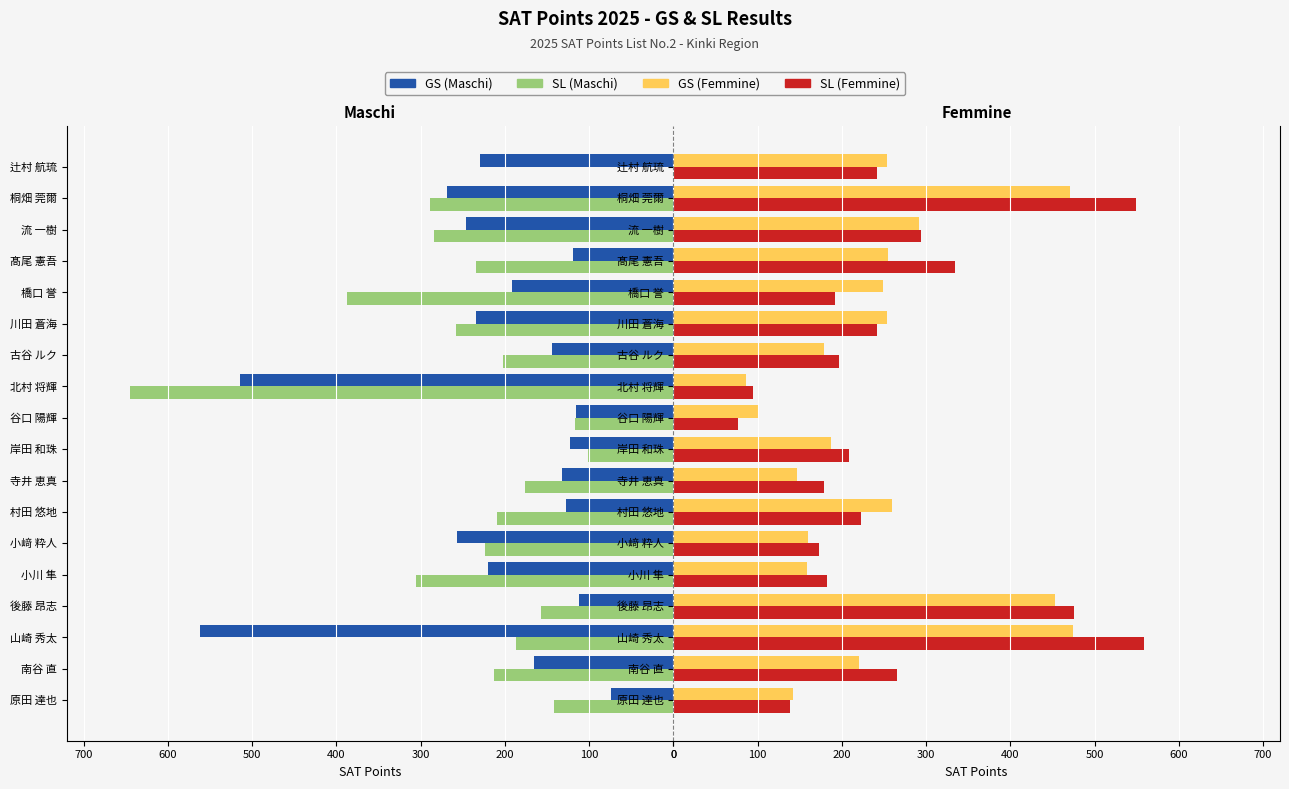

What is the value of the SL (Femmine) bar at the 18th from the left?

241.5